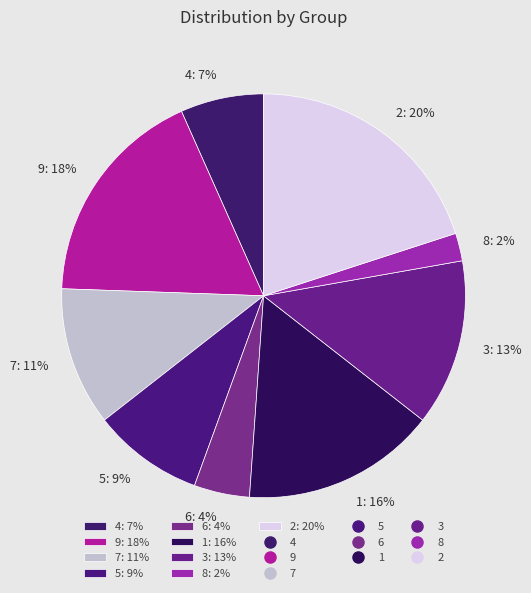

Is it true that 3 is 13% of the pie?

True